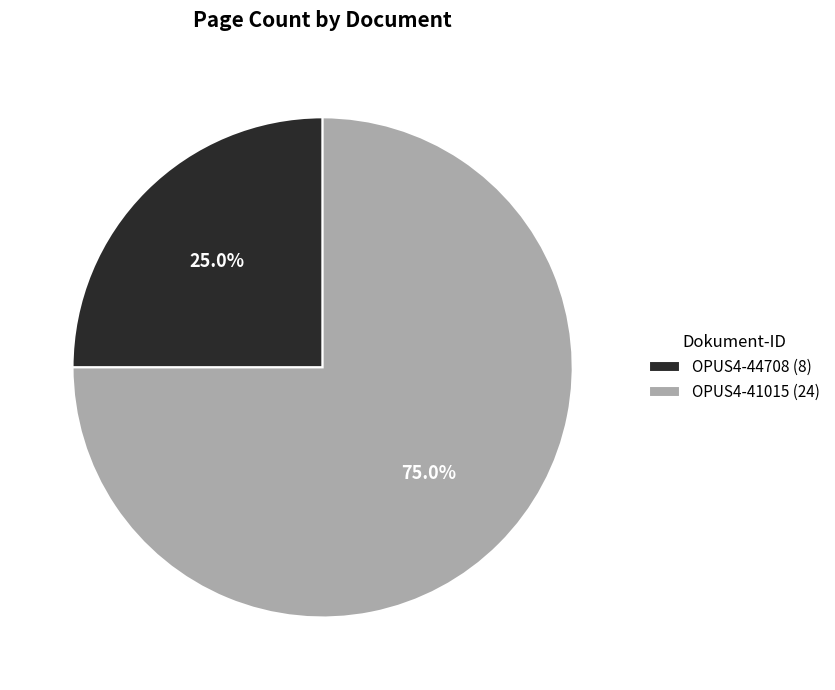

What percentage is NOT represented by OPUS4-44708?

75.0%